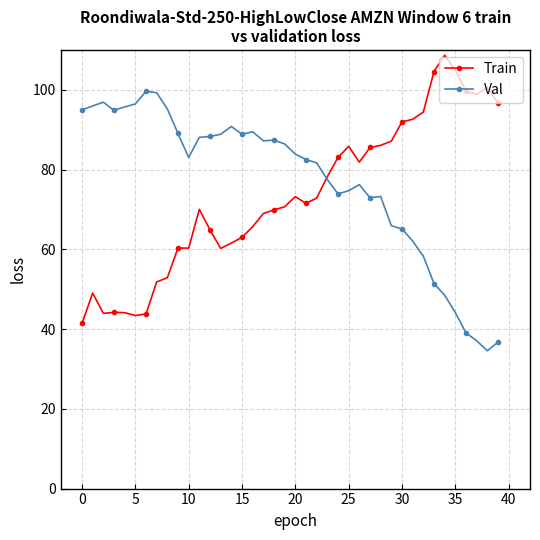

True or false: Val and Train cross at least once.

True